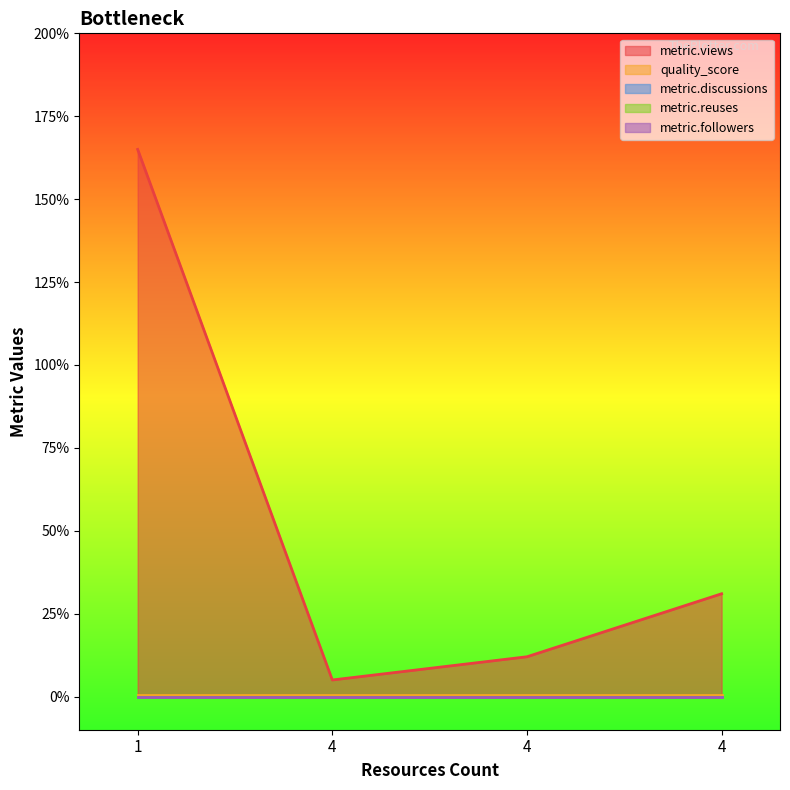

Is it true that metric.discussions equals 0.0 at 4?

True